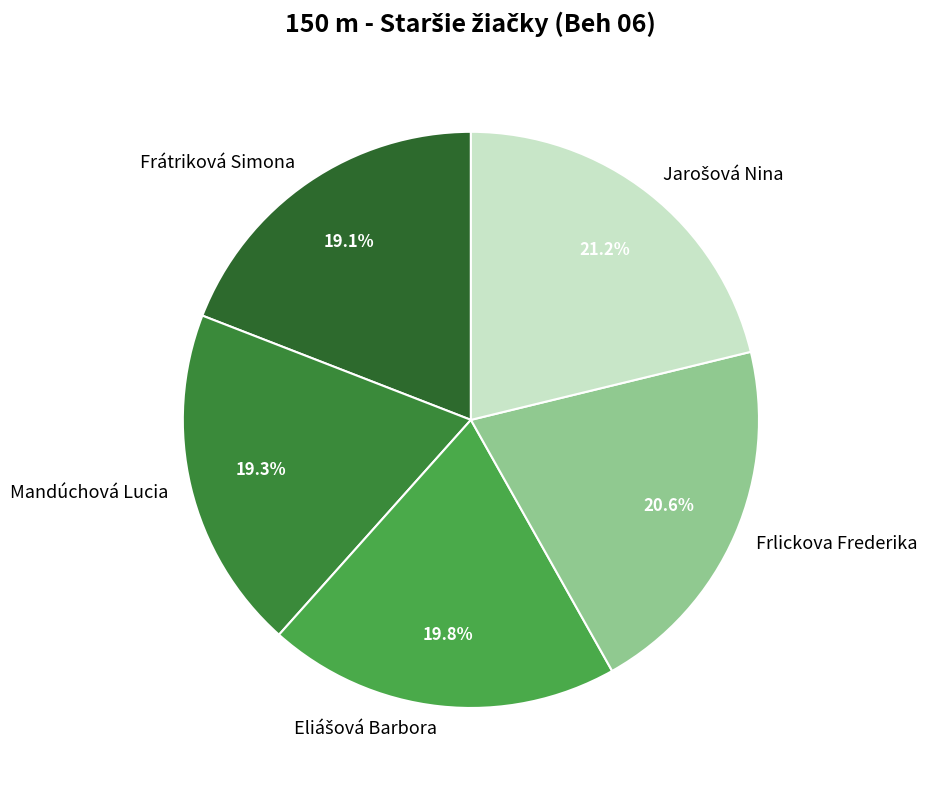

Which has a higher value, Frlickova Frederika or Frátriková Simona?

Frlickova Frederika